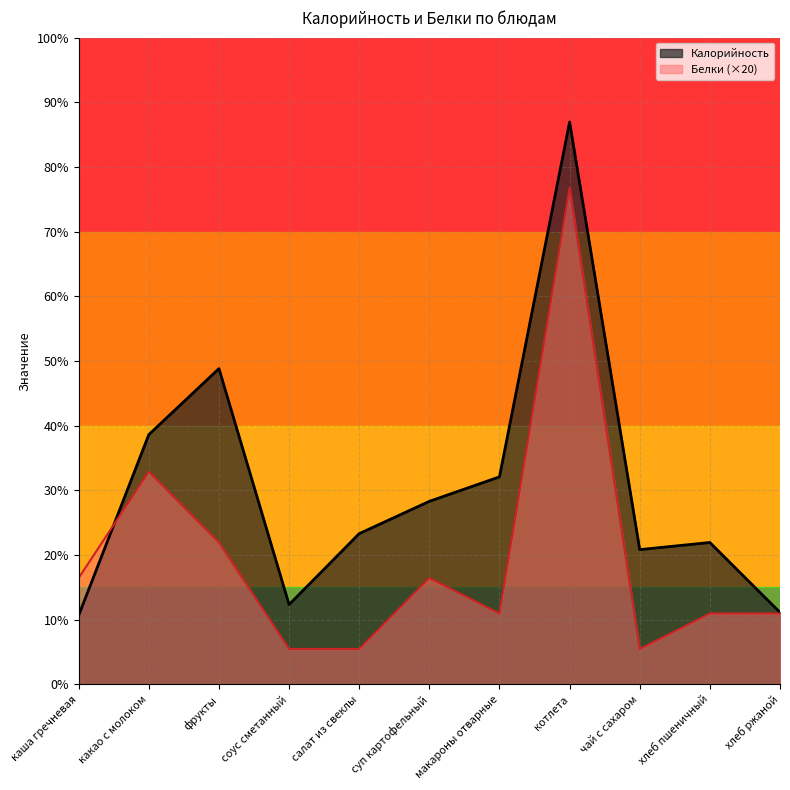

What are all the series names shown in the legend?

Калорийность, Белки (×20)